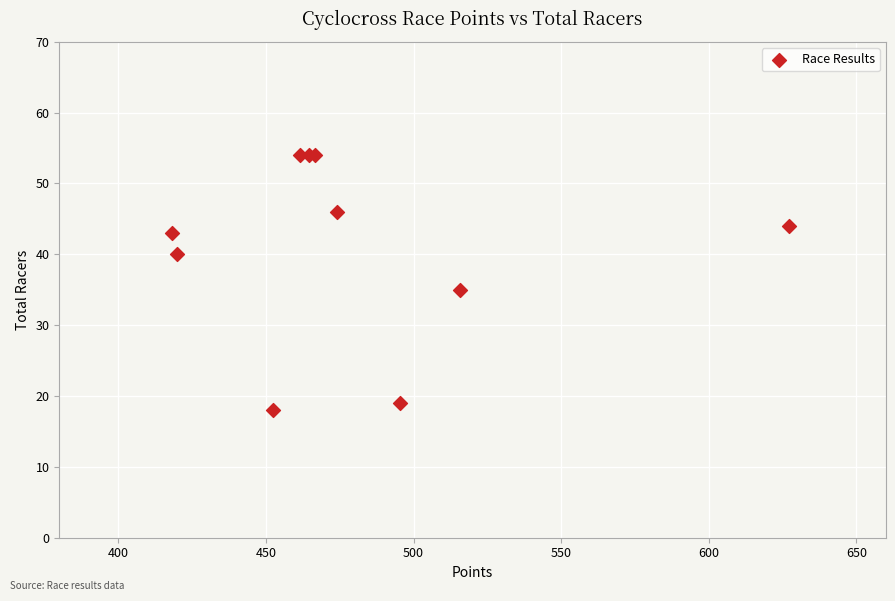

What Y value in the scatter plot is closest to 36?

35